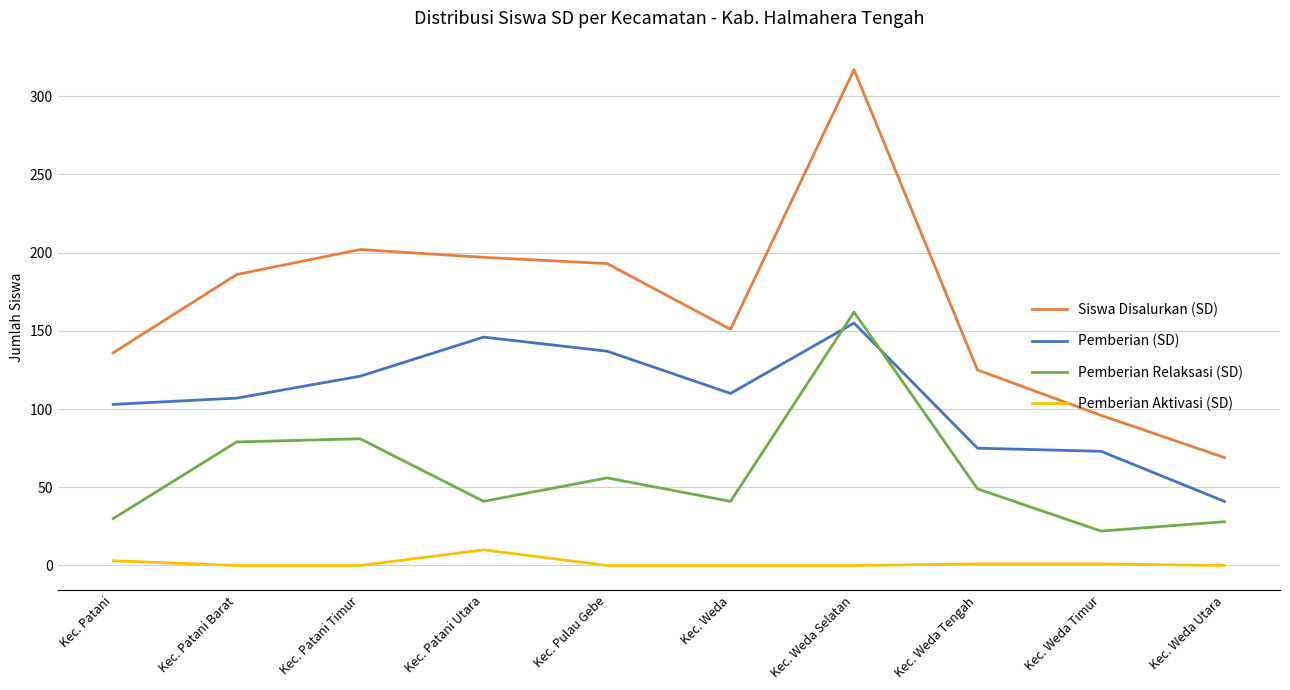

Rank the series by their average value, from highest to lowest.

Siswa Disalurkan (SD), Pemberian (SD), Pemberian Relaksasi (SD), Pemberian Aktivasi (SD)